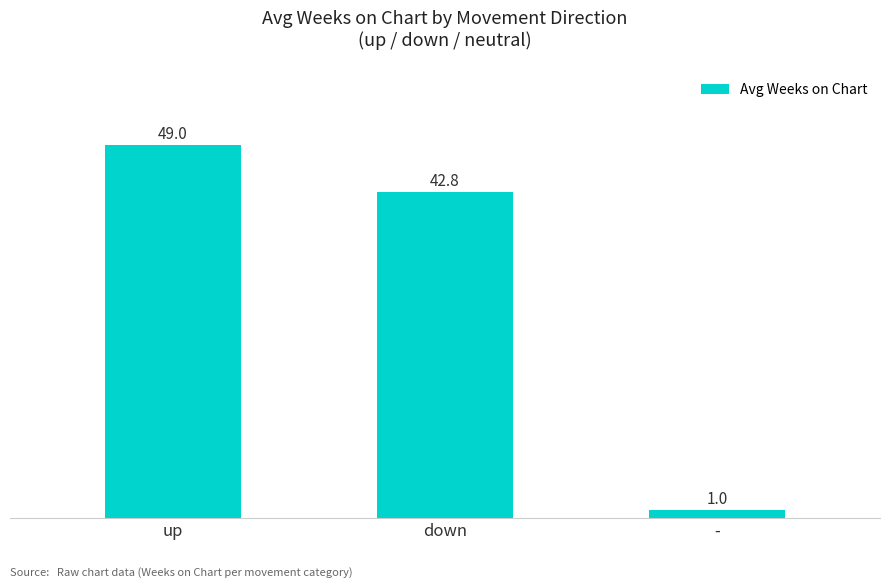

The value at up is 49.0. True or false?

True